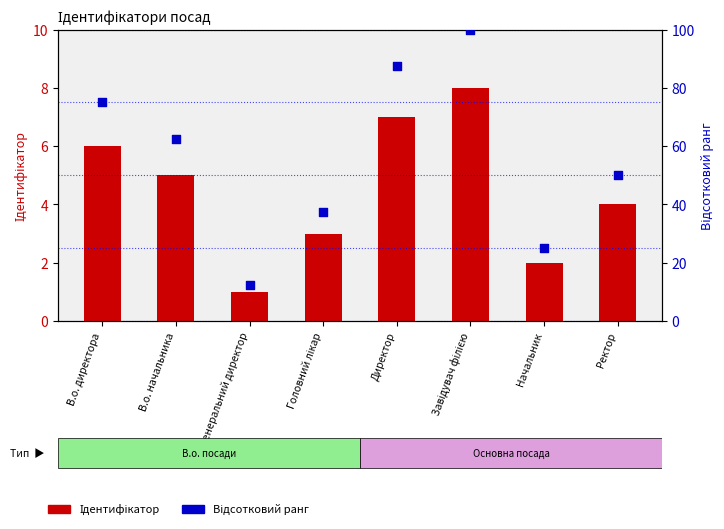

Which series has the largest total across all categories?

Відсотковий ранг